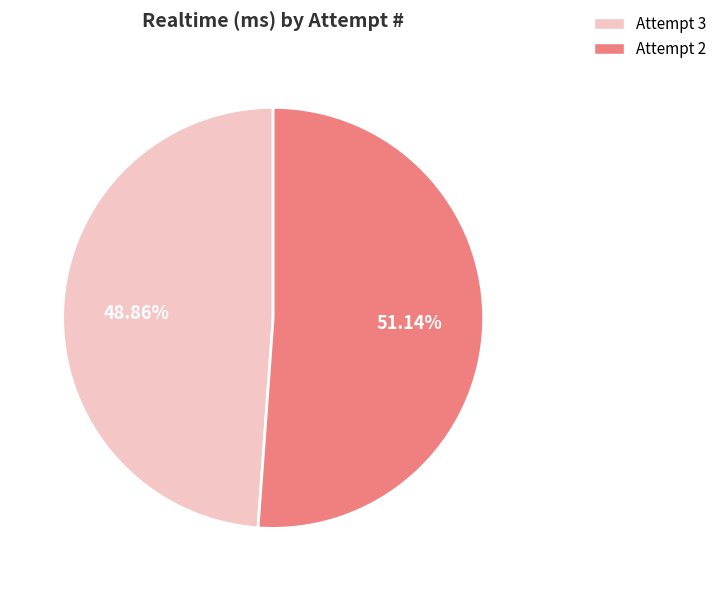

Combined, what portion of the pie is Attempt 3 and Attempt 2?

100.0%